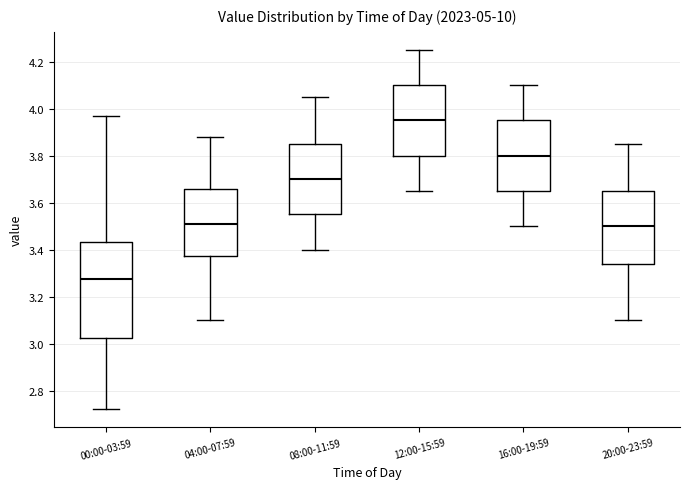

Reading left to right, read every box against the y-axis: the position of its median line, the range the box covers, and the ends of its whiskers. The values are not printed on the chart, so give them approximately, as read against the axis.

00:00-03:59: median 3.28, box 3.02 to 3.44, whiskers 2.72 to 3.98
04:00-07:59: median 3.52, box 3.38 to 3.66, whiskers 3.10 to 3.88
08:00-11:59: median 3.70, box 3.56 to 3.86, whiskers 3.40 to 4.06
12:00-15:59: median 3.96, box 3.80 to 4.10, whiskers 3.66 to 4.26
16:00-19:59: median 3.80, box 3.66 to 3.96, whiskers 3.50 to 4.10
20:00-23:59: median 3.50, box 3.34 to 3.66, whiskers 3.10 to 3.86